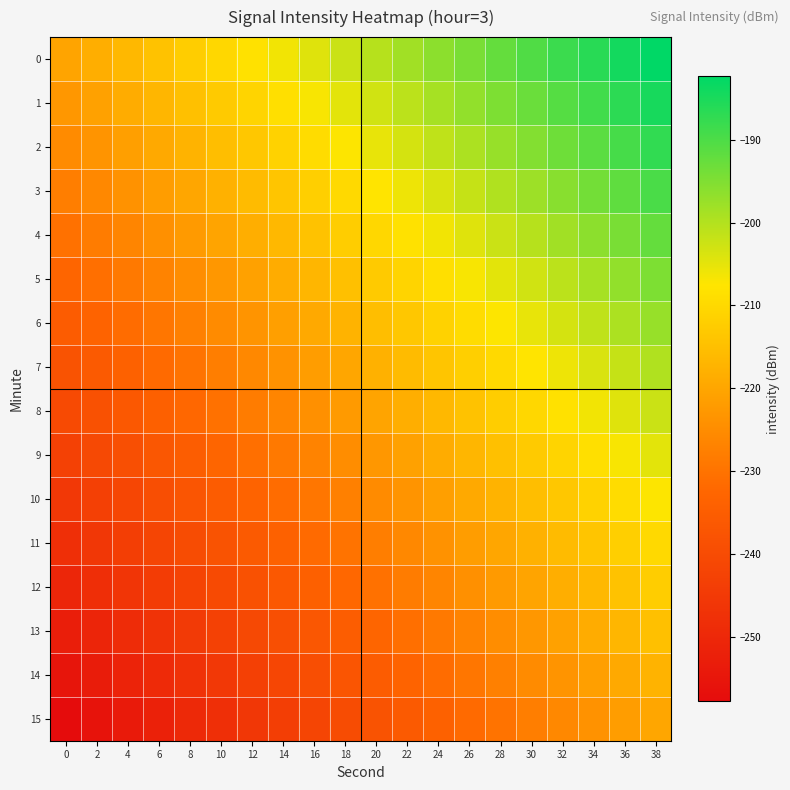

What is the greatest value displayed?

-182.3